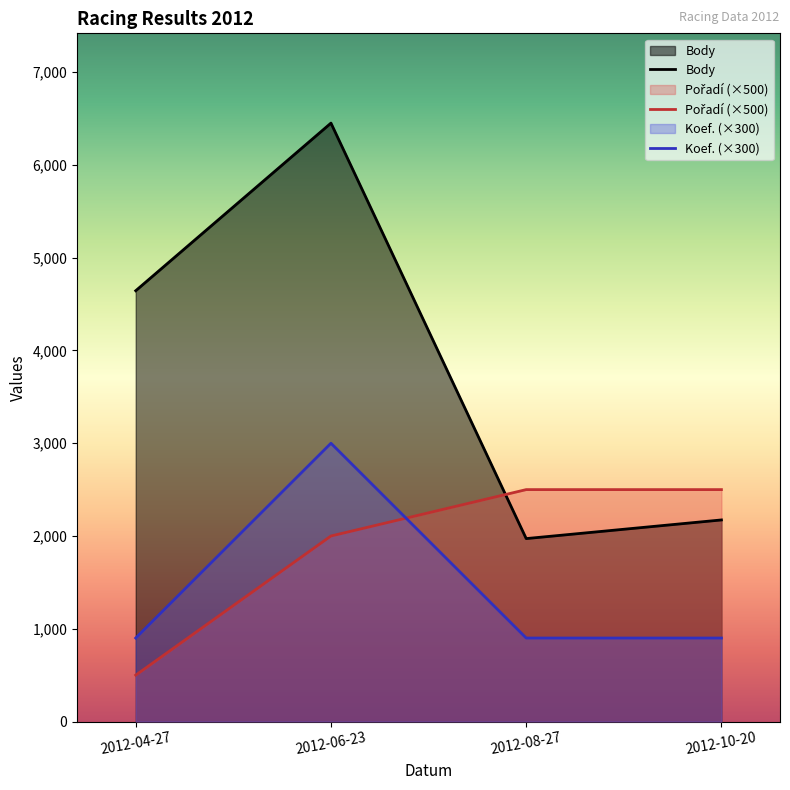

What is the maximum value shown in the chart?

6451